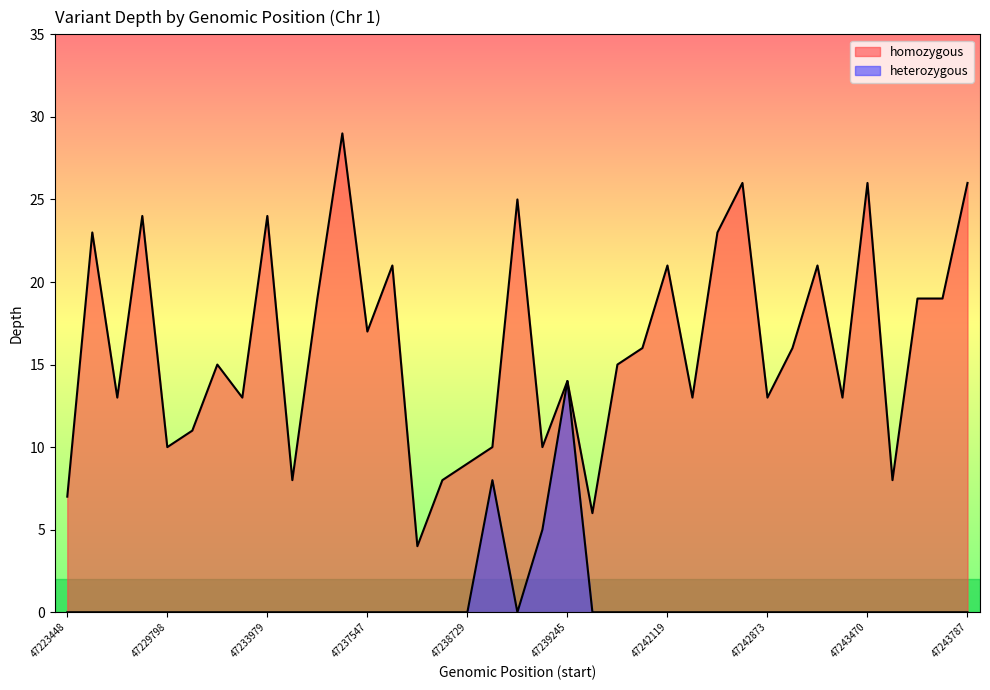

At how many categories does at least one series exceed 15?

18